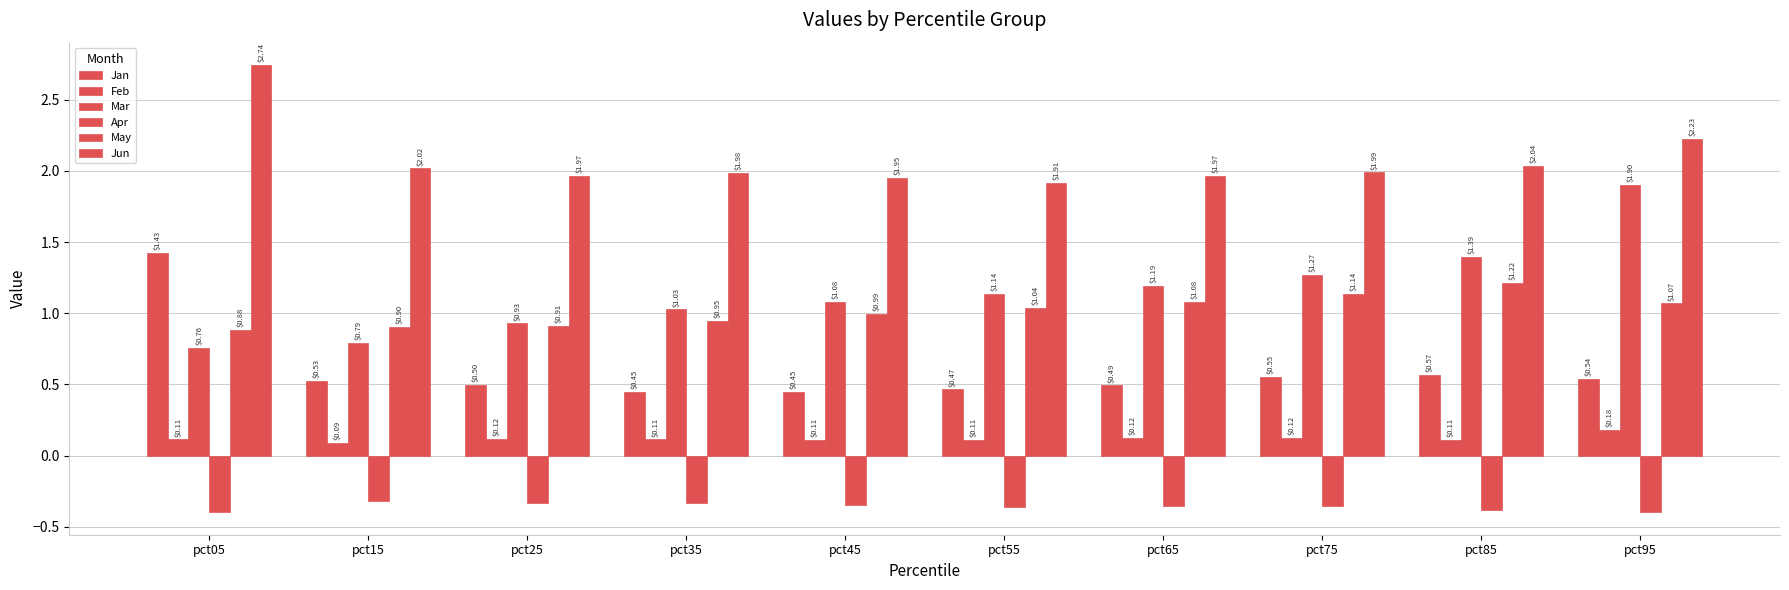

What is the minimum value shown in the chart?

-0.4